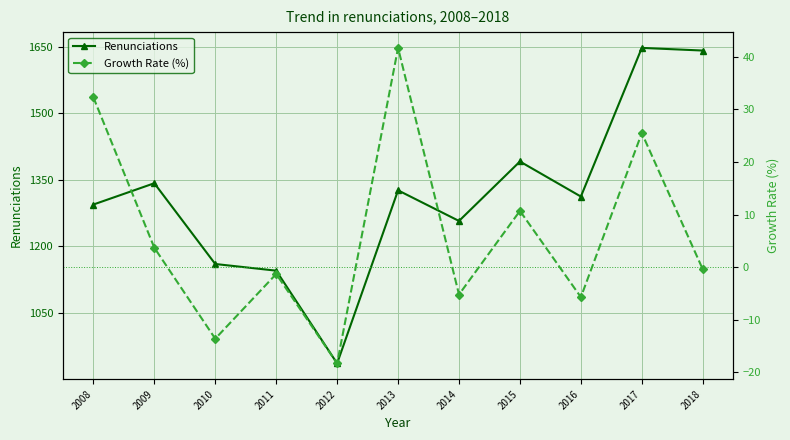

Rank the series at 2010 from highest to lowest value.

Renunciations, Growth Rate (%)